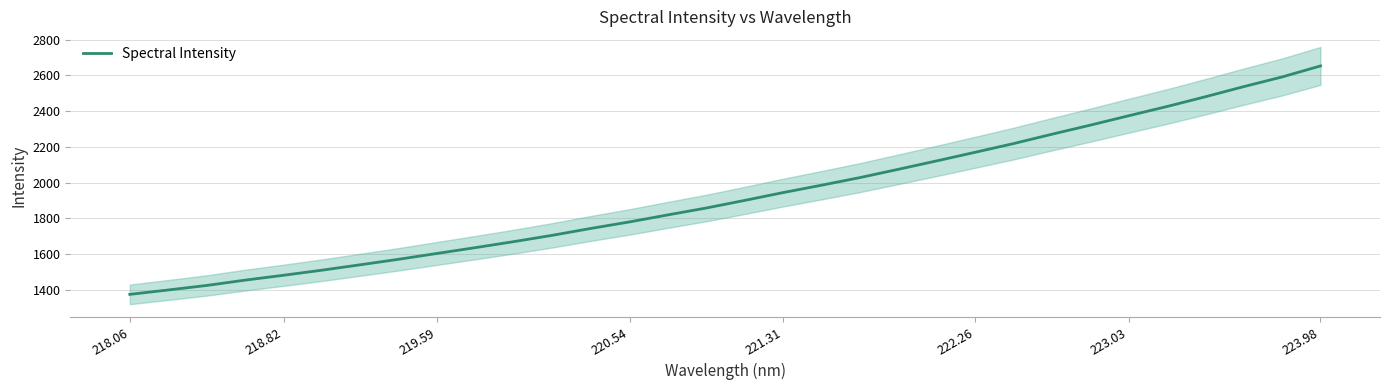

At which label does Spectral Intensity reach its peak?

223.98